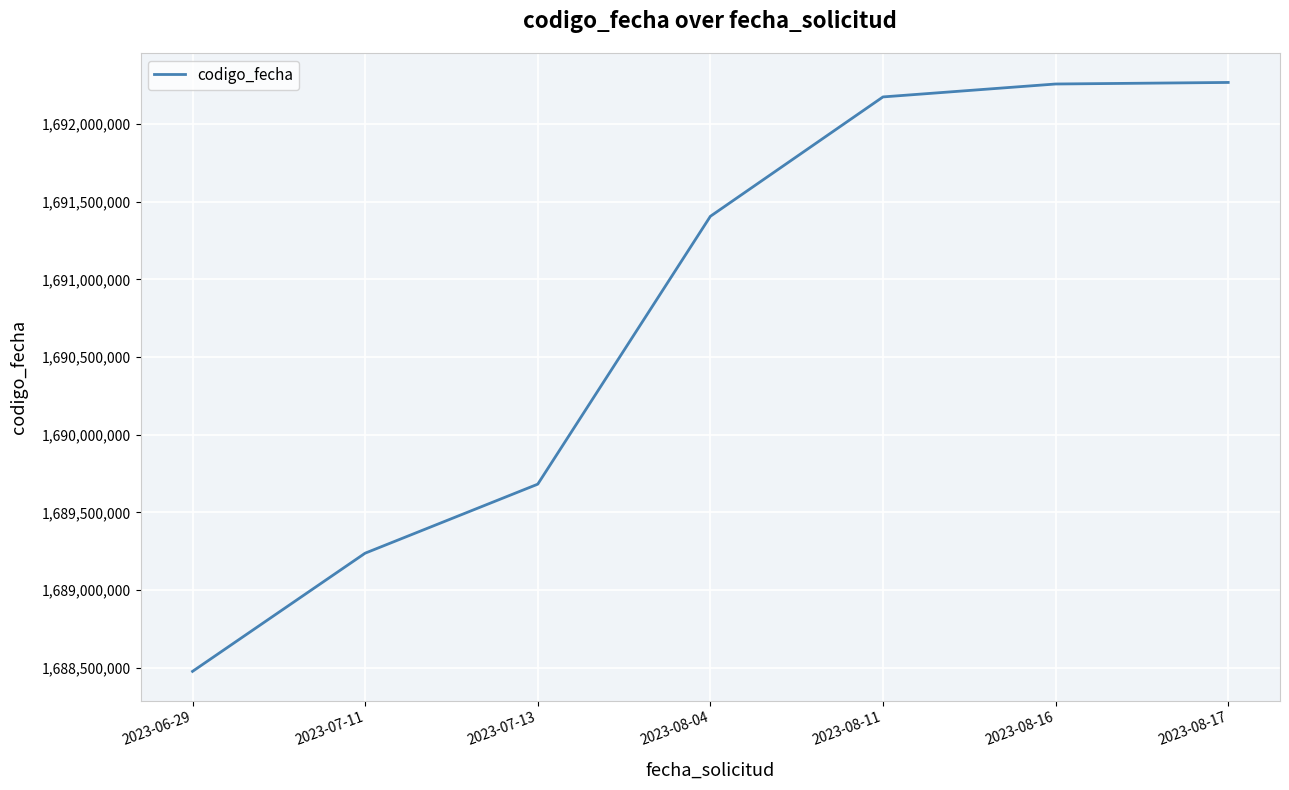

Is it true that the value at 2023-06-29 is 1688476924?

True